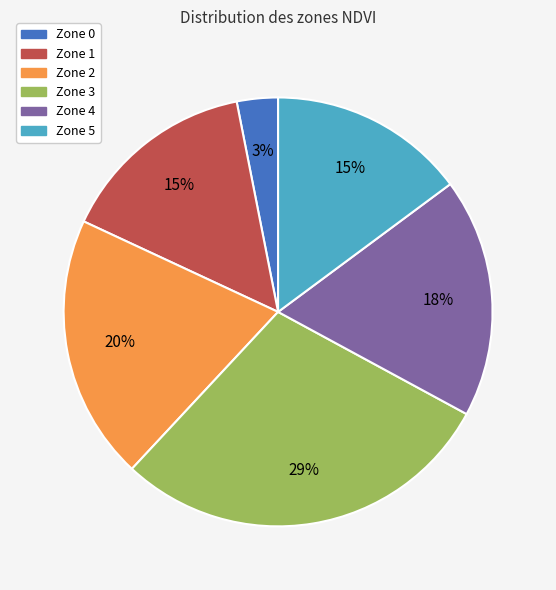

Between Zone 0 and Zone 2, which is larger?

Zone 2